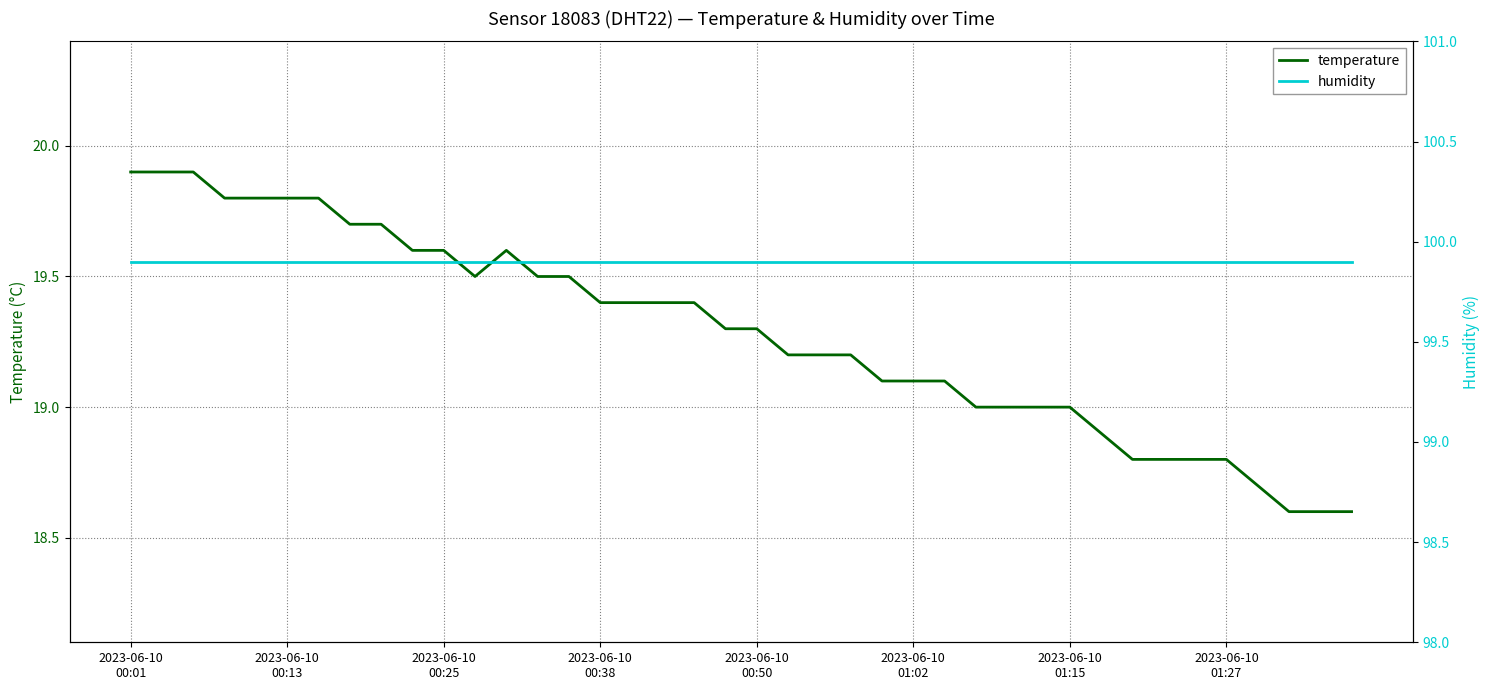

True or false: humidity and temperature intersect in this chart.

False